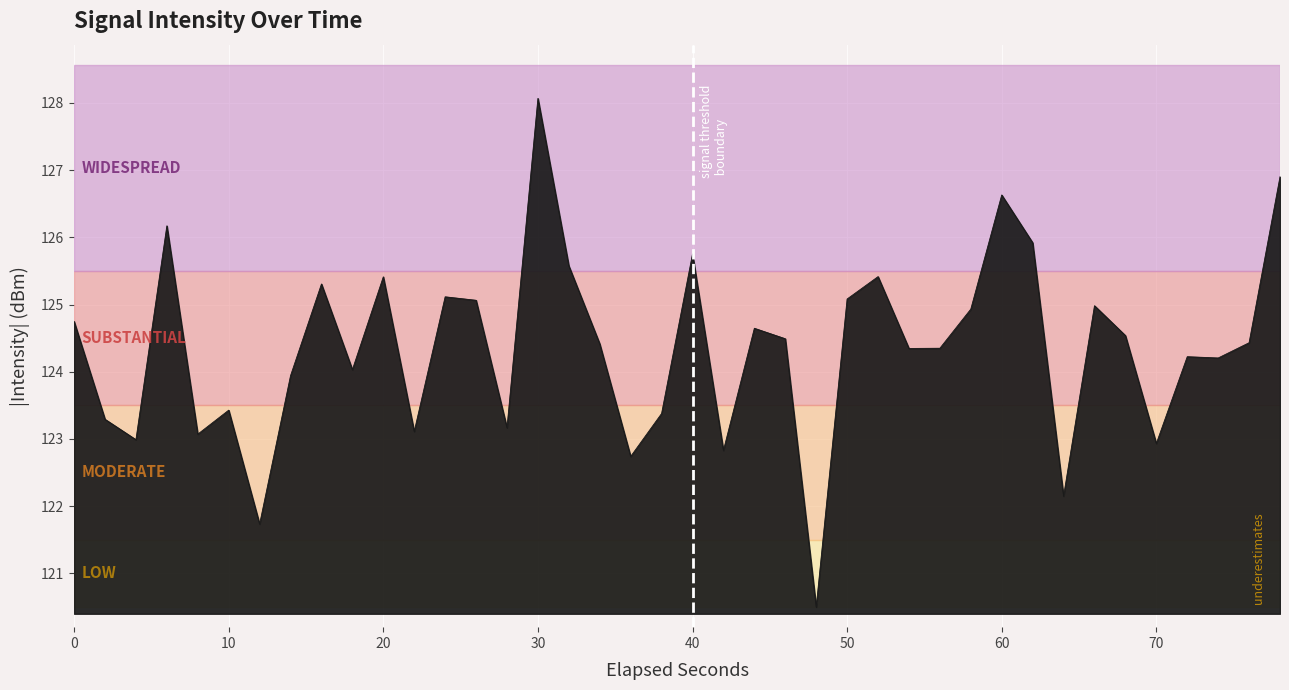

Reading left to right, transcribe all the data shown in this chart.

124.7	123.3	123.0	126.2	123.1	123.4	121.7	123.9	125.3	124.0	125.4	123.1	125.1	125.1	123.2	128.1	125.6	124.4	122.7	123.4	125.8	122.8	124.6	124.5	120.5	125.1	125.4	124.3	124.3	124.9	126.6	125.9	122.1	125.0	124.5	122.9	124.2	124.2	124.4	126.9